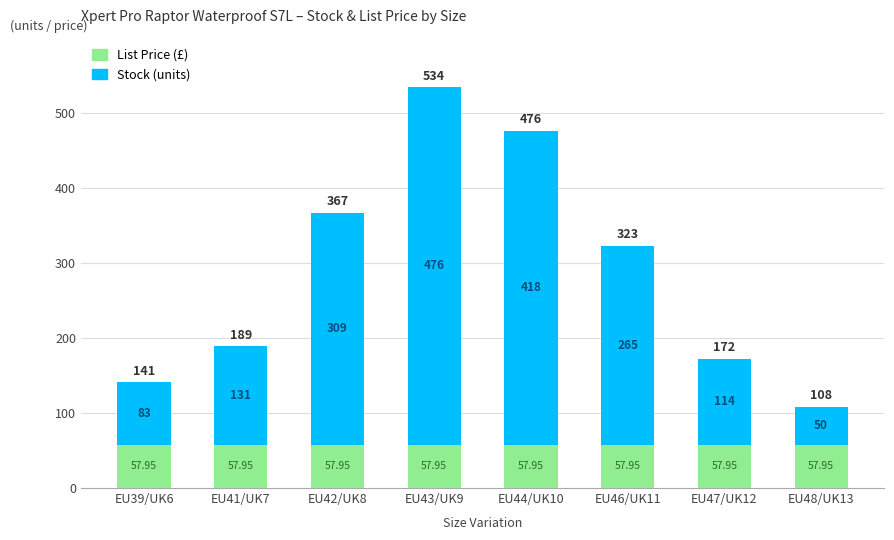

How many bars are there in total?

8